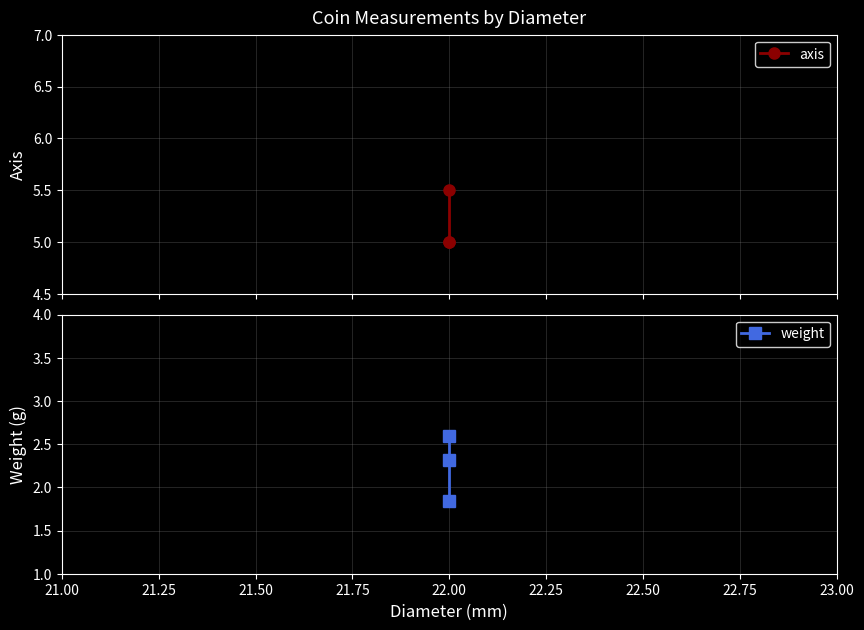

What is the lowest value of the axis series?

5.0